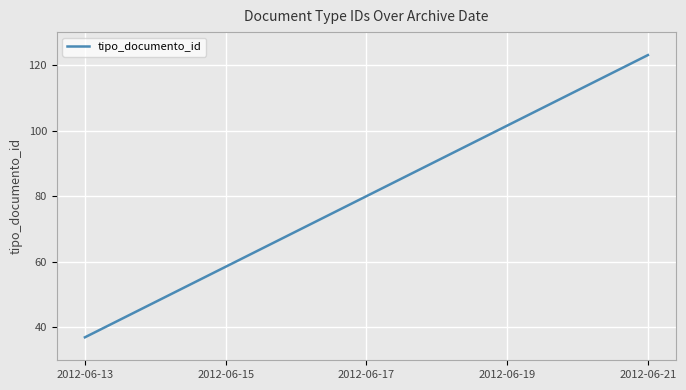

What is the difference between the maximum and minimum values?

86.0